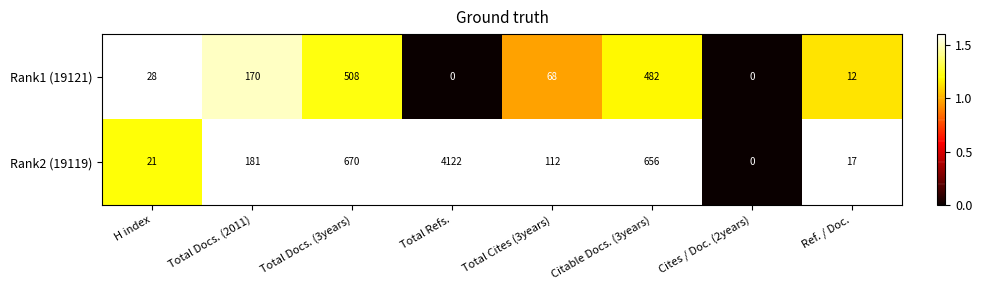

At which category is the sum across all series the highest?

Total Refs.